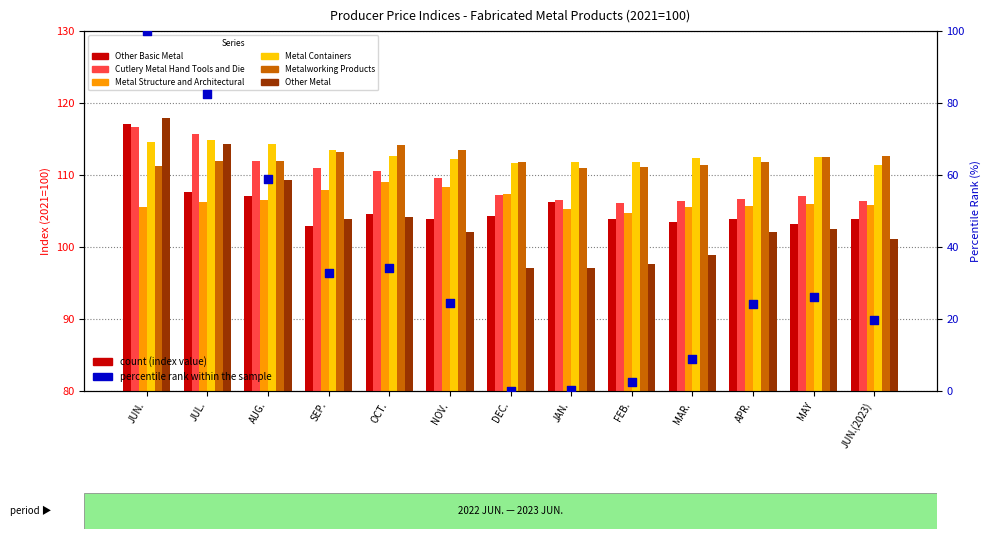

Which series reaches the minimum Y coordinate?

Other Metal